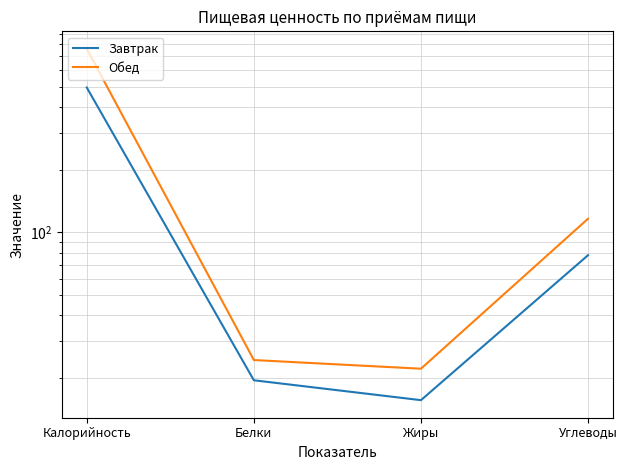

How many data points in Обед are less than 116?

2